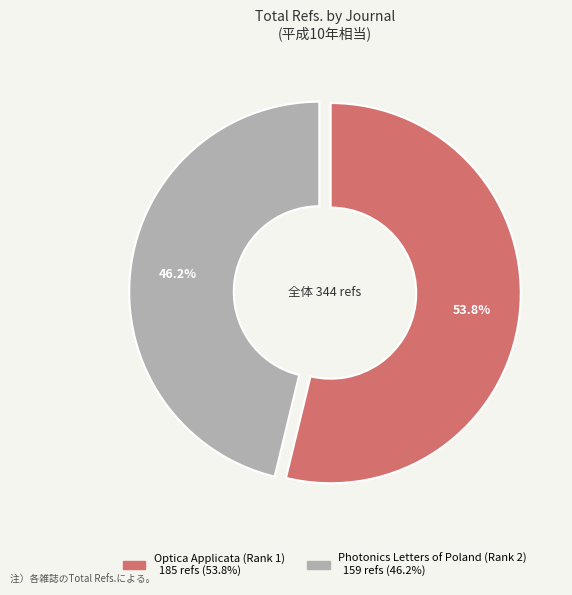

True or false: Photonics Letters of Poland (Rank 2) accounts for 46% of the total.

True